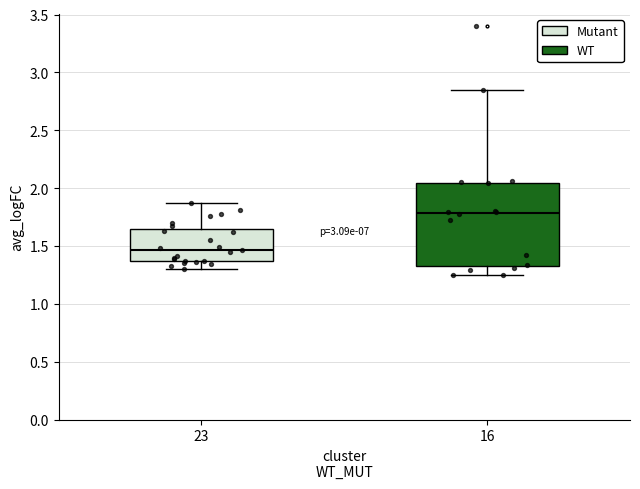

Which box's median line is the highest?

16